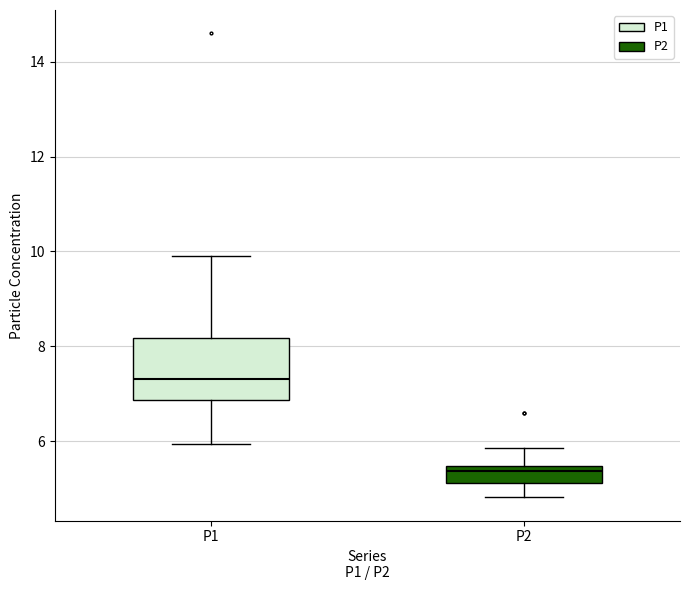

Reading left to right, read every box against the y-axis: the position of its median line, the range the box covers, and the ends of its whiskers. The values are not printed on the chart, so give them approximately, as read against the axis.

P1: median 7.4, box 6.8 to 8.2, whiskers 6.0 to 10.0
P2: median 5.4 (just below the box's upper edge), box 5.2 to 5.4, whiskers 4.8 to 5.8